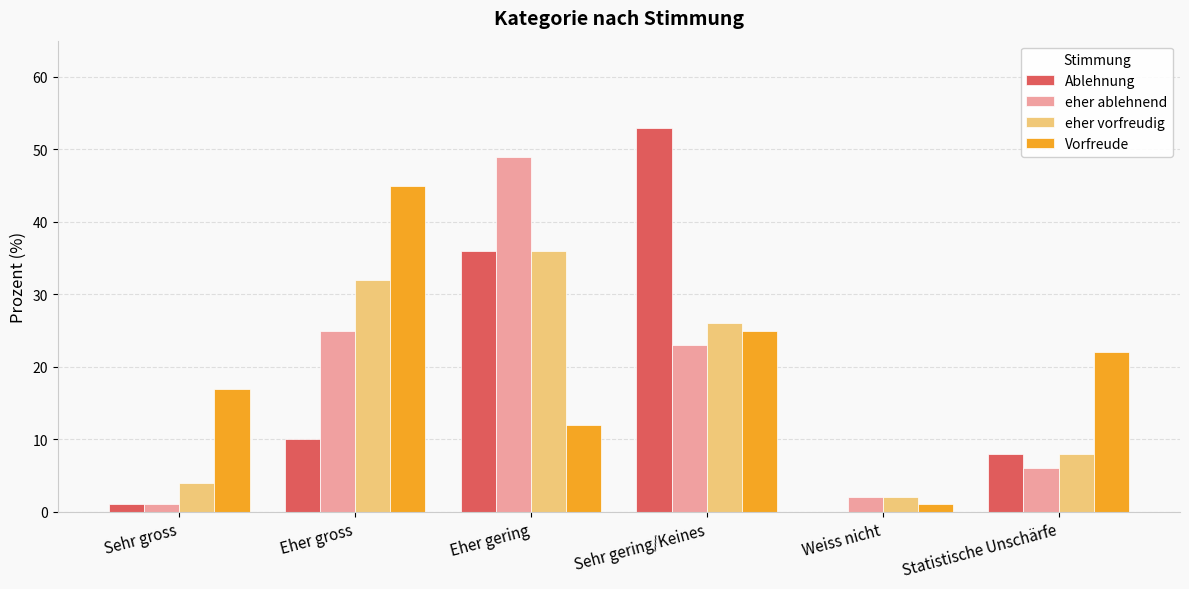

How many categories are shown in the chart?

6